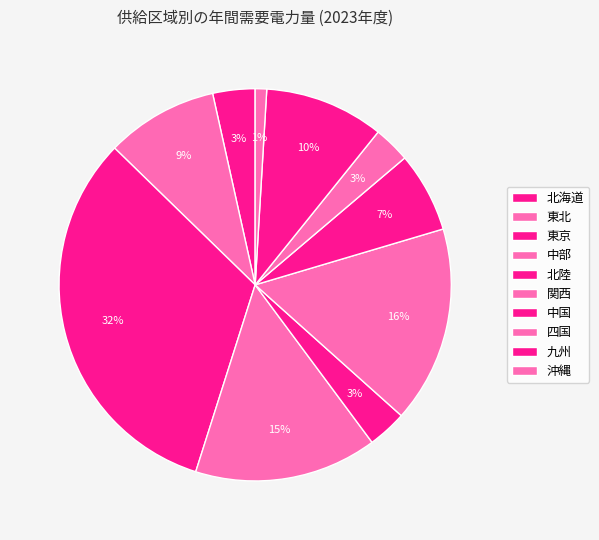

The 東京 slice represents 32% of the pie. True or false?

True